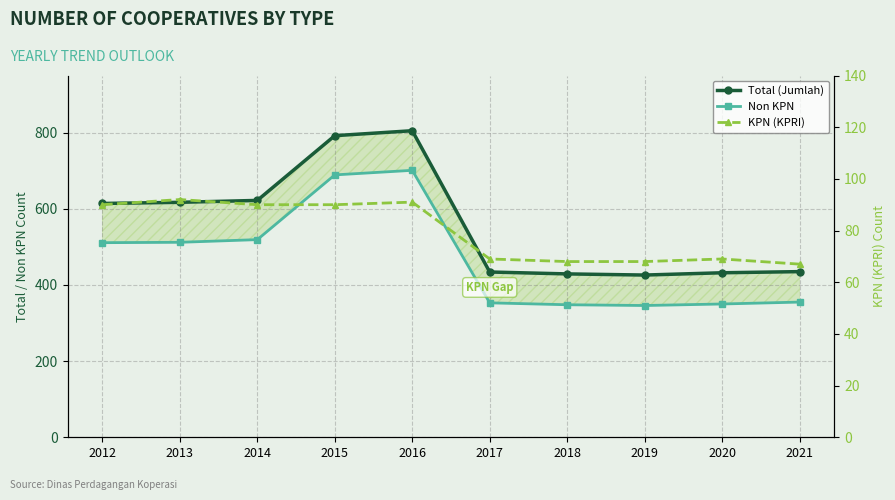

True or false: Total (Jumlah) has a value of 617 at 2013.

True